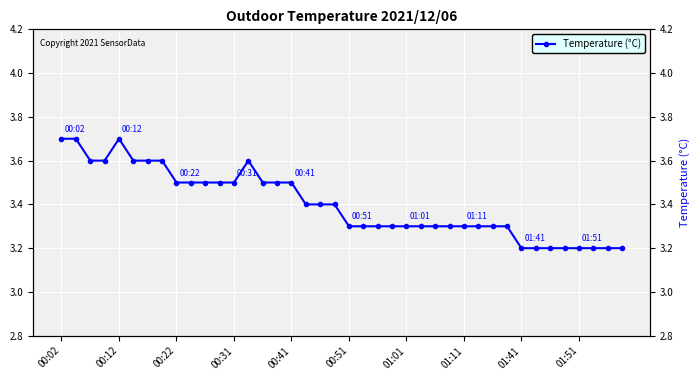

True or false: the data shows 5.3 at 01:51.

False